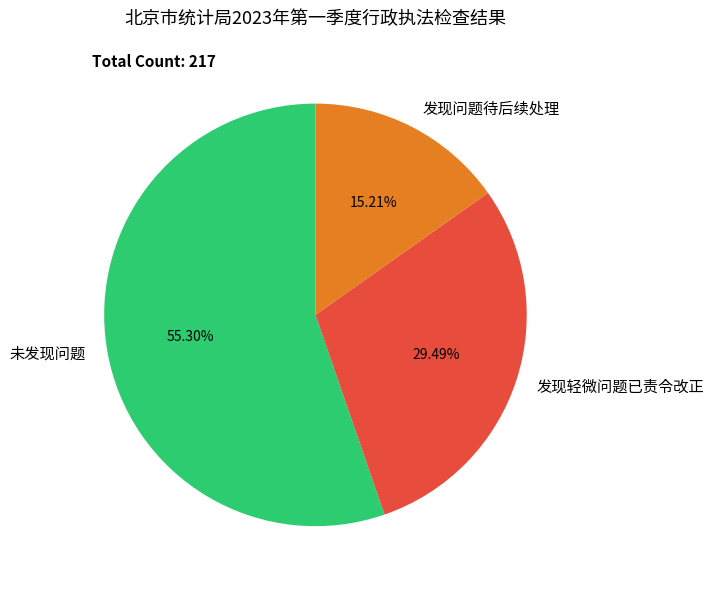

Is 发现问题待后续处理 the majority of the pie?

No